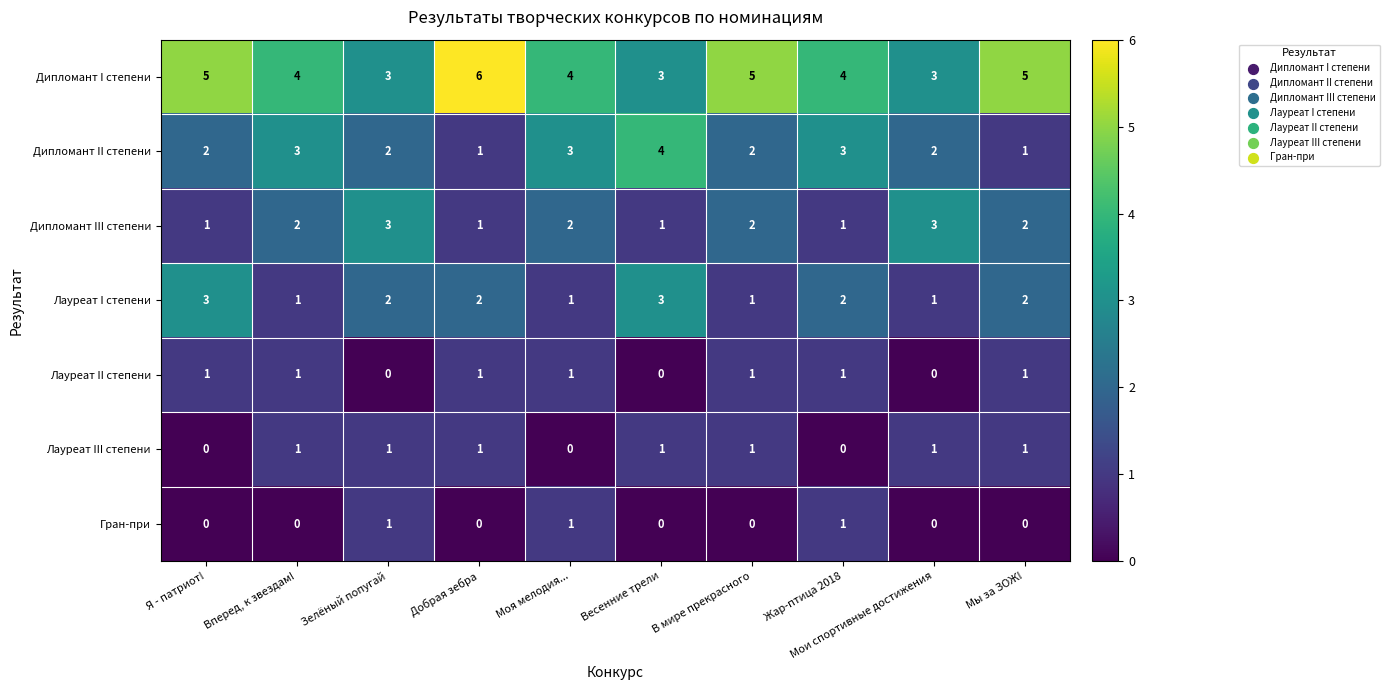

True or false: Лауреат II степени has a value of 1 at Добрая зебра.

True